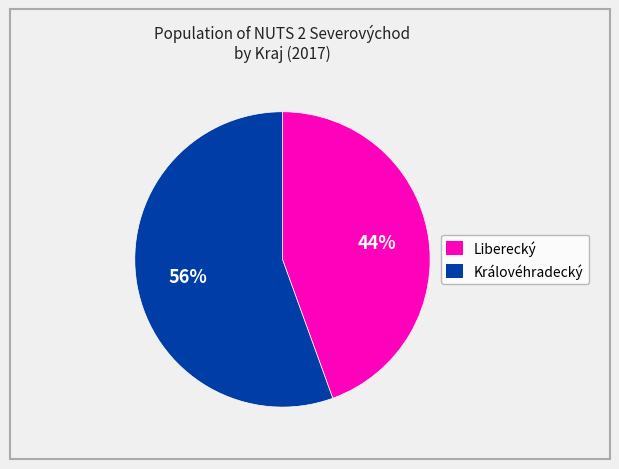

To the nearest percent, what is the average slice percentage?

50%